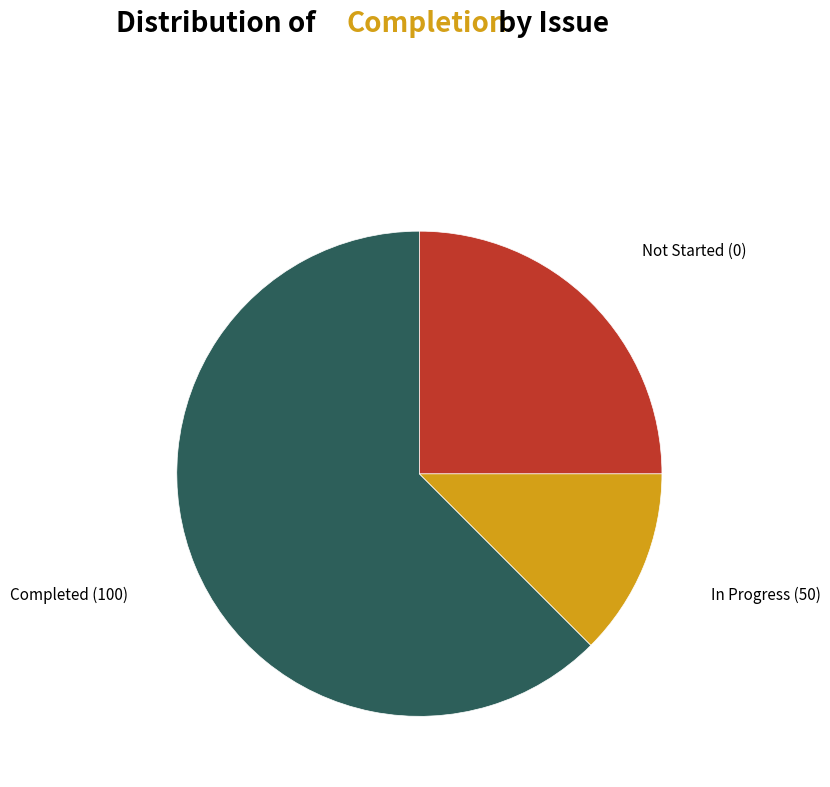

Which has a higher value, Completed (100) or In Progress (50)?

Completed (100)